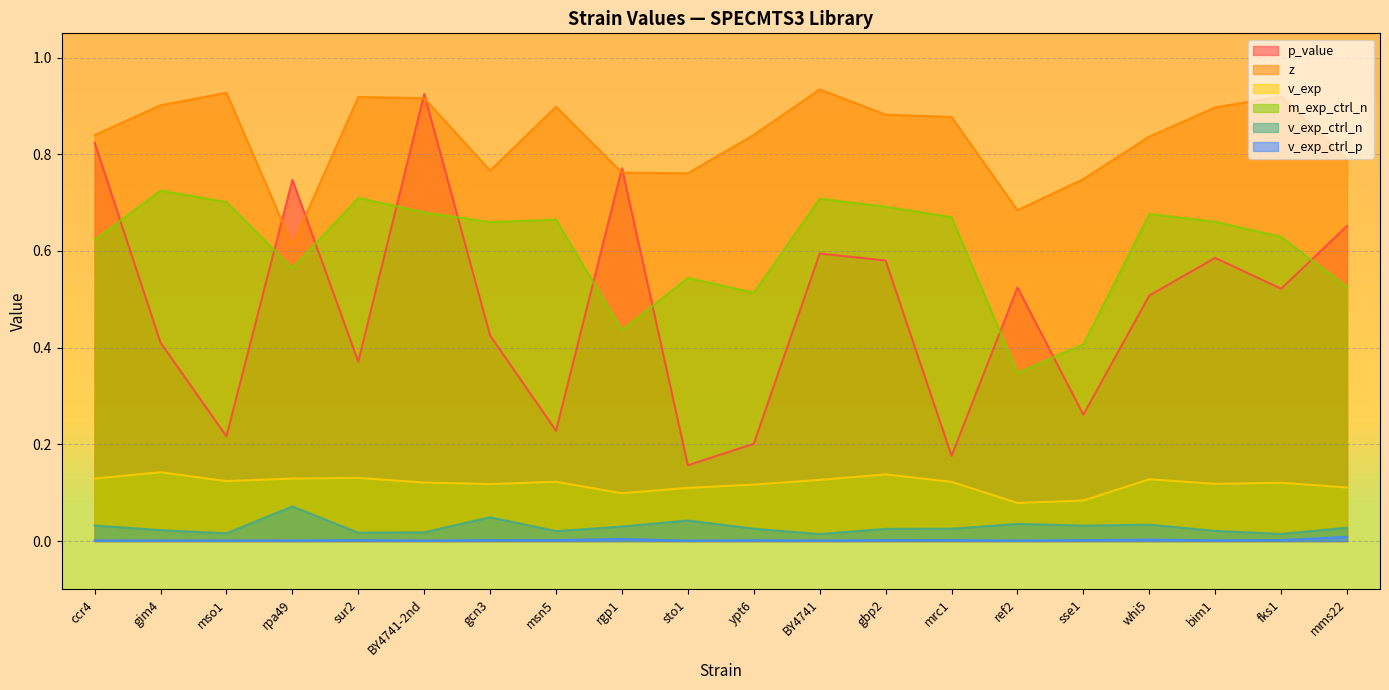

How many interior local valleys does the v_exp_ctrl_n series have?

6